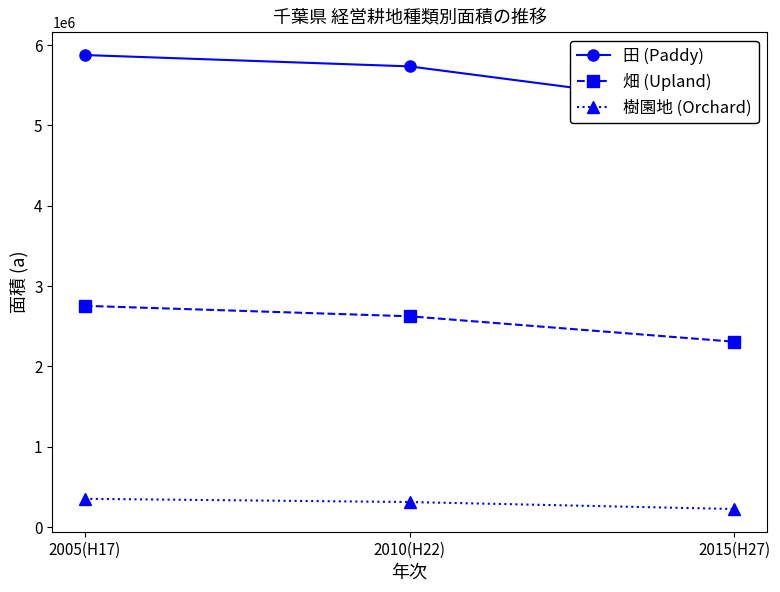

What is the maximum value shown in the chart?

5876386